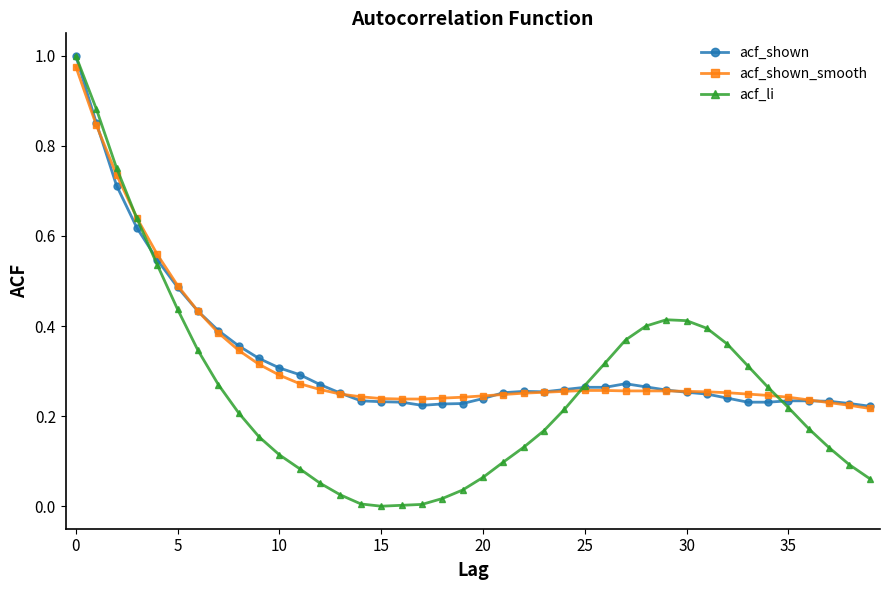

True or false: acf_li has more than 0 interior local peaks.

True